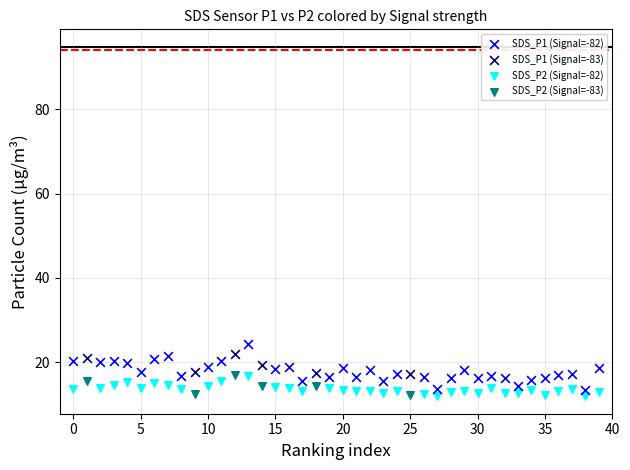

Which series has the largest Y range (max minus min)?

SDS_P1 (Signal=-82)